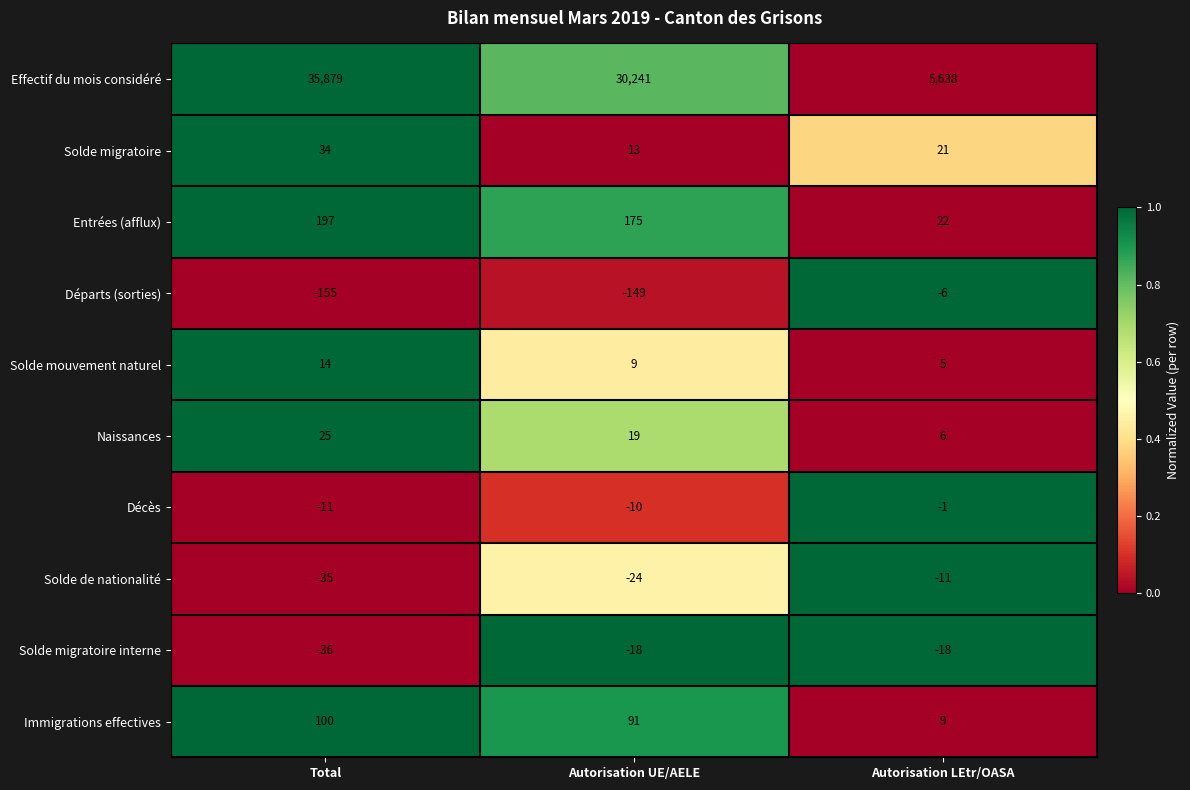

The Solde mouvement naturel series shows 9 at Autorisation UE/AELE. True or false?

True